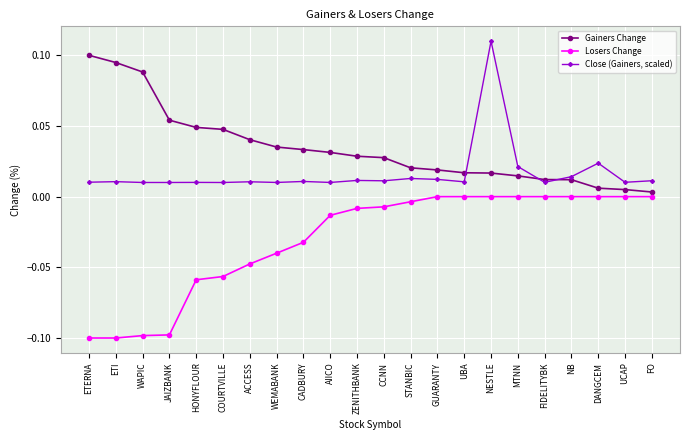

Which series changed the most between JAIZBANK and MTNN?

Losers Change